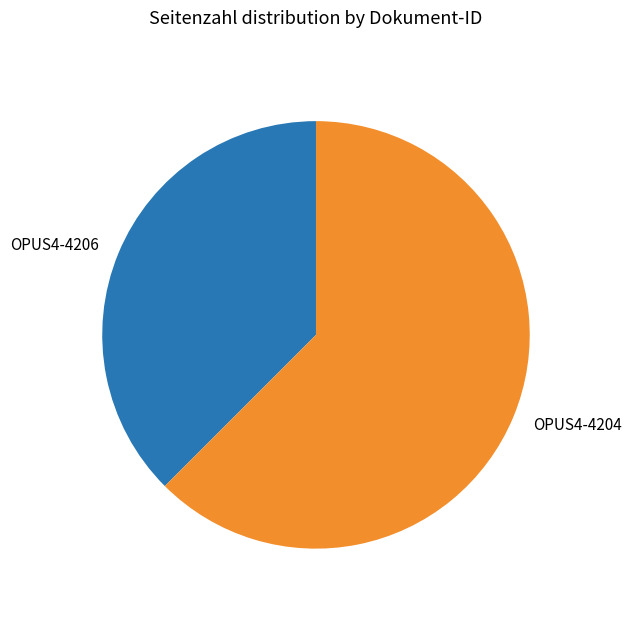

How many segments does this pie chart have?

2